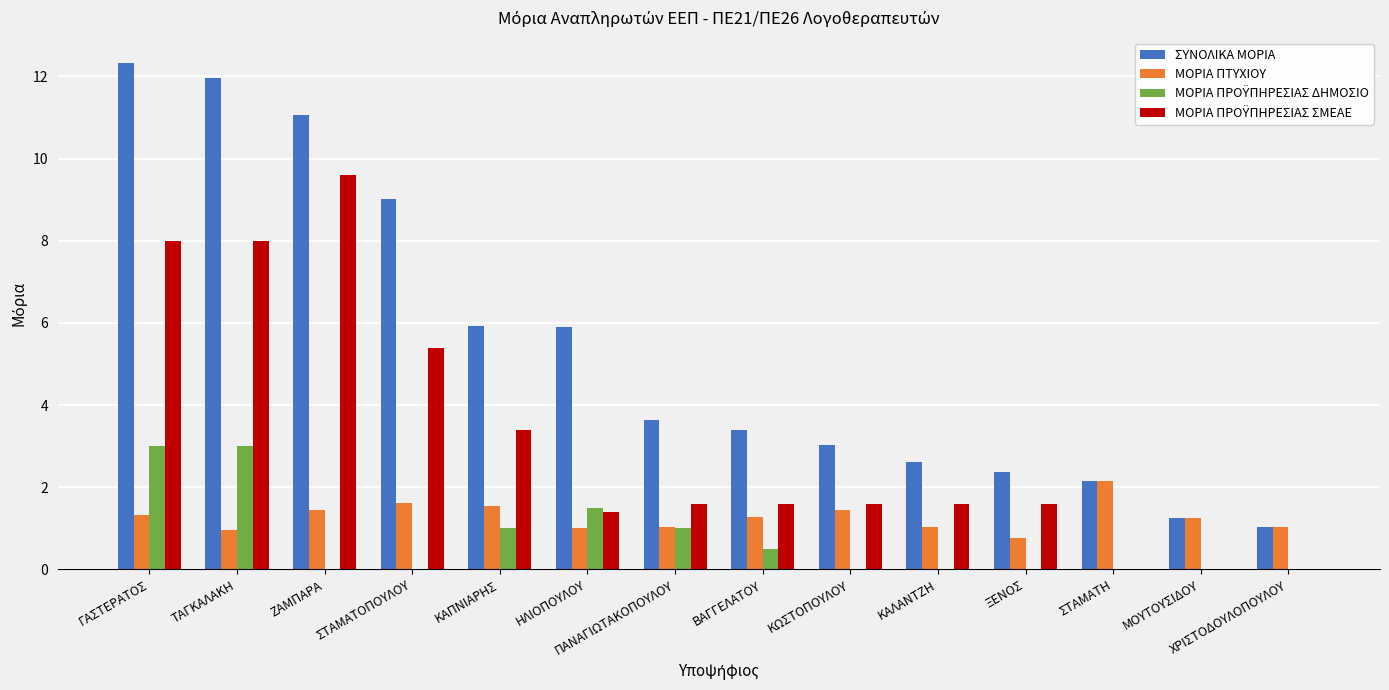

What is the approximate value of ΜΟΡΙΑ ΠΤΥΧΙΟΥ at ΞΕΝΟΣ?

0.8